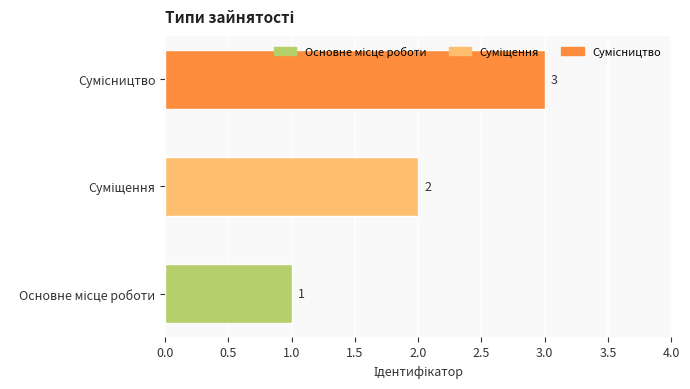

How many categories are shown in the chart?

3